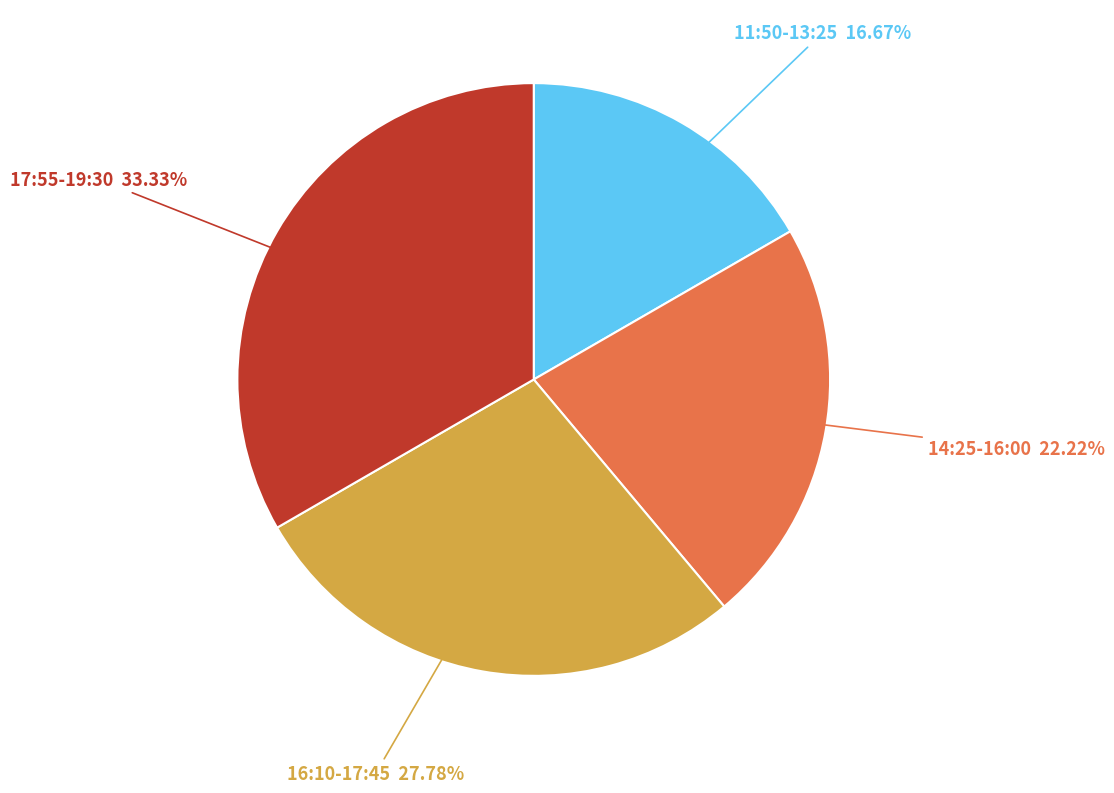

To the nearest percent, what is the average slice percentage?

25%